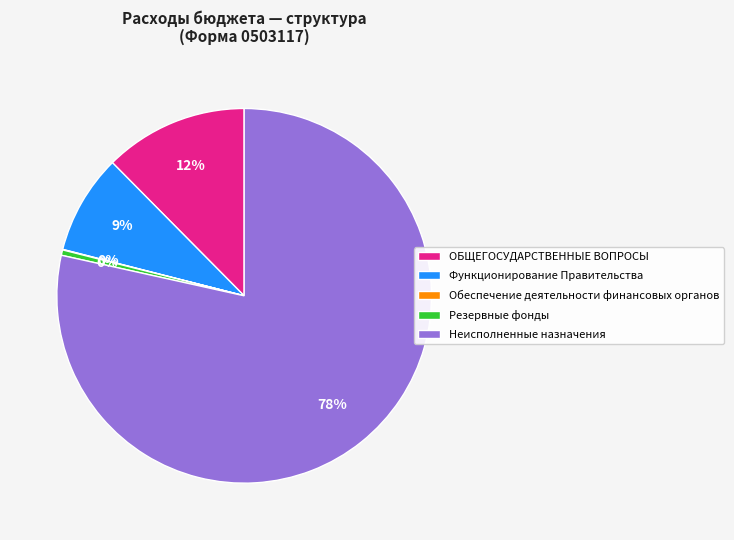

True or false: Неисполненные назначения accounts for 66% of the total.

False